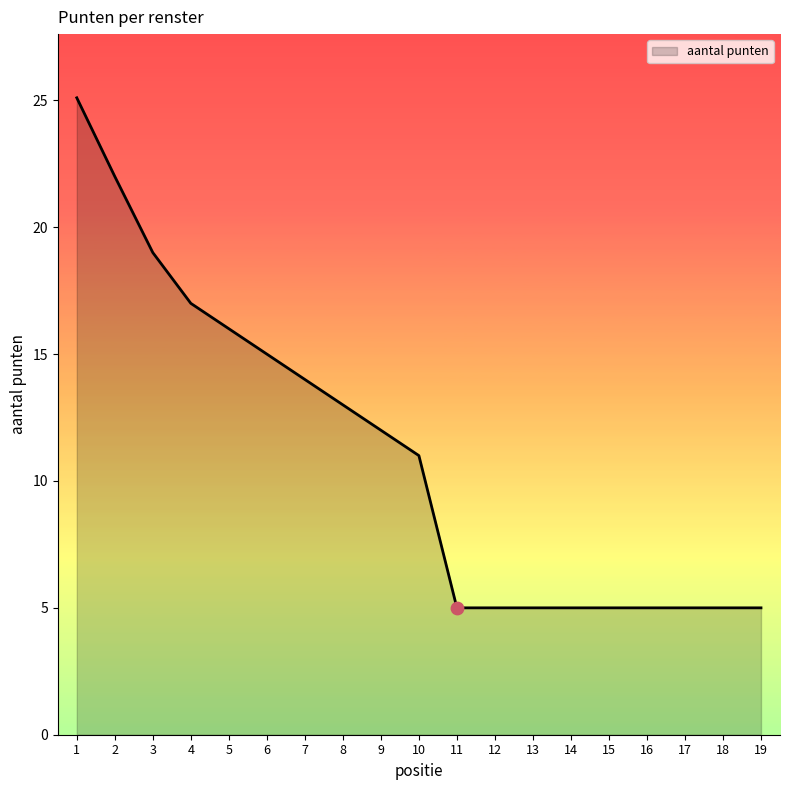

Which has a higher value, 5 or 9?

5